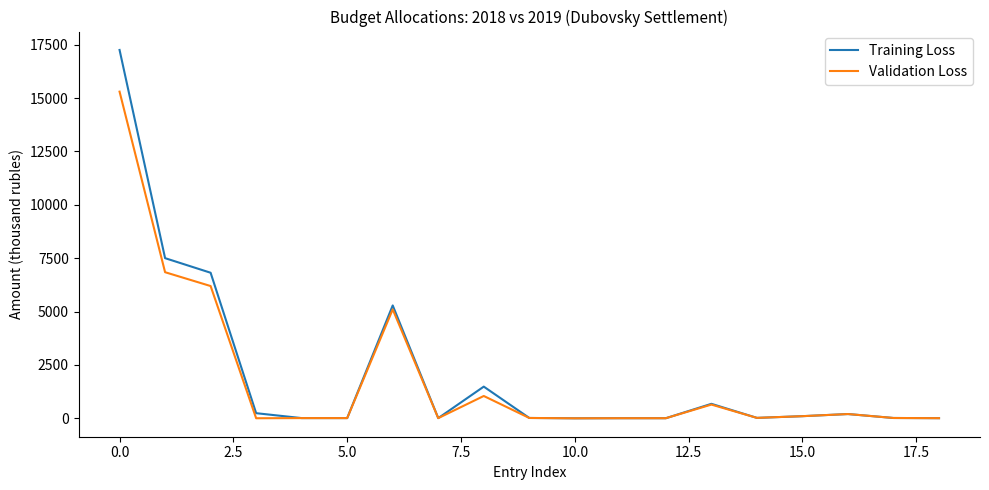

What is the highest value of the Training Loss series?

17249.9